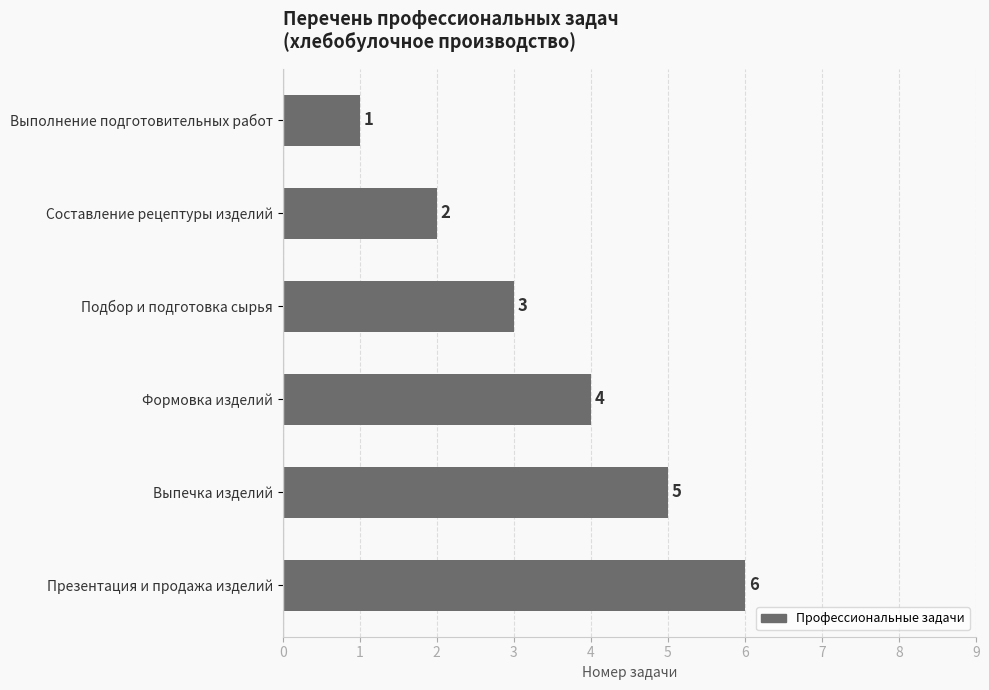

The chart shows a value of 7 at Формовка изделий. True or false?

False